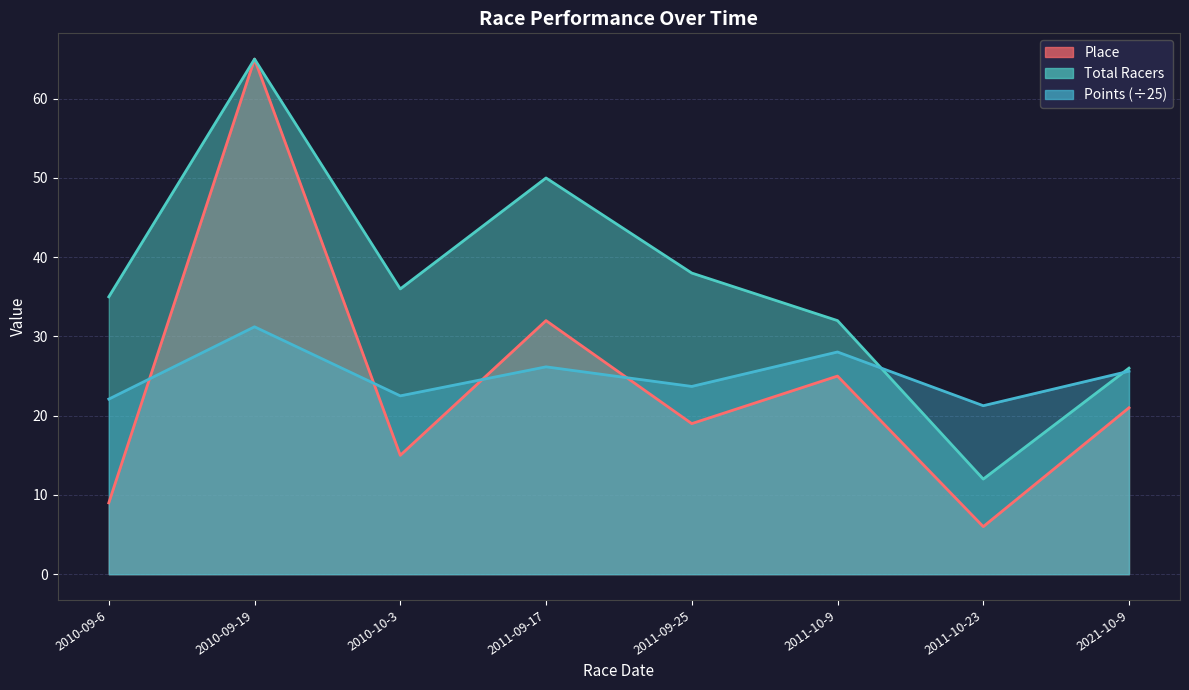

True or false: Place has more than 2 points higher than both neighbors.

True